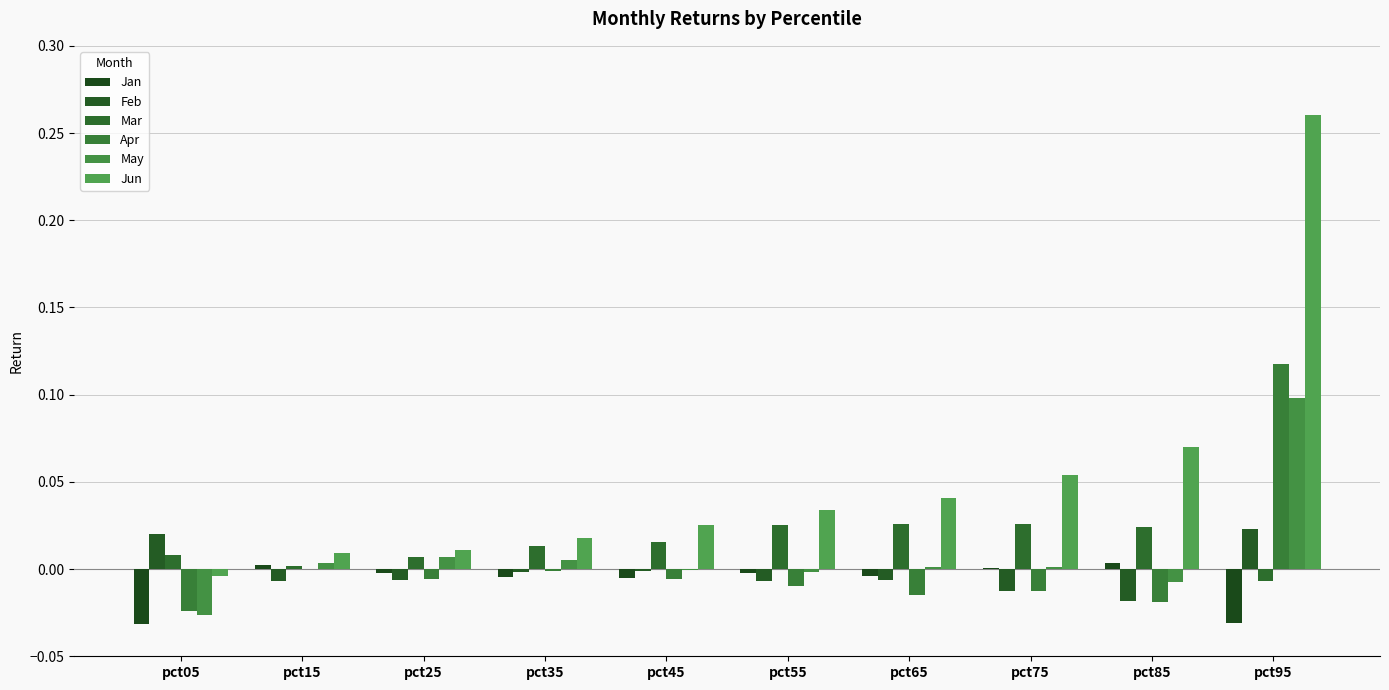

The value of Apr at pct05 is -0.0. True or false?

False